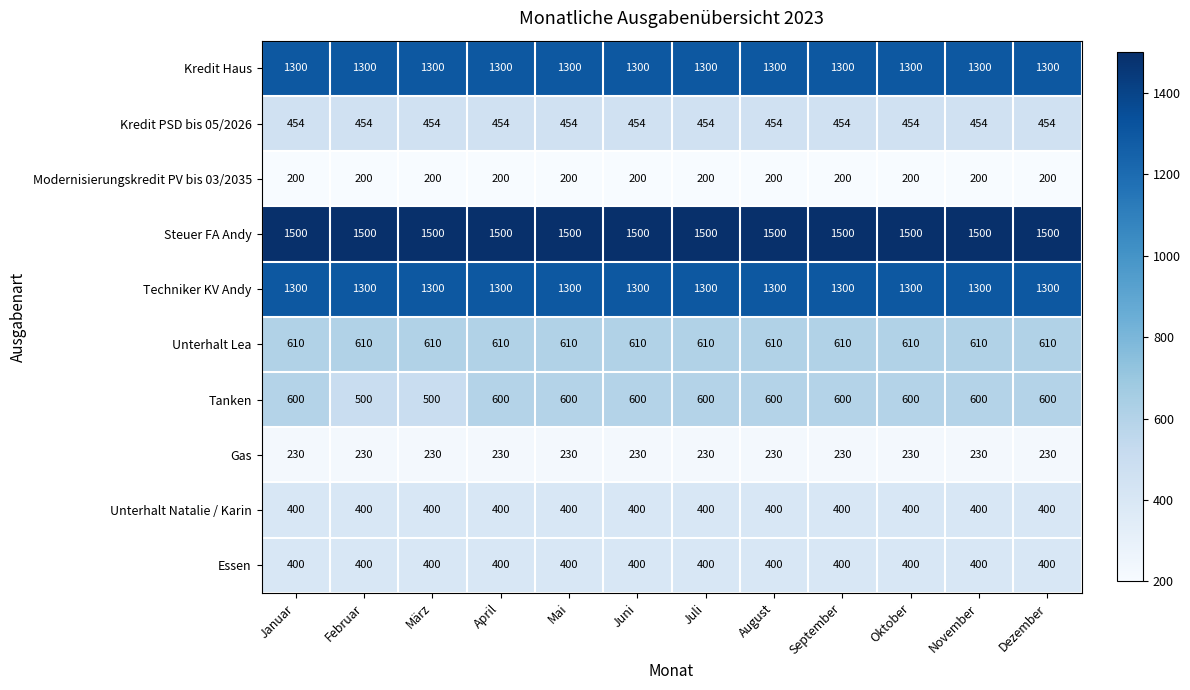

Which series has the largest total across all categories?

Steuer FA Andy